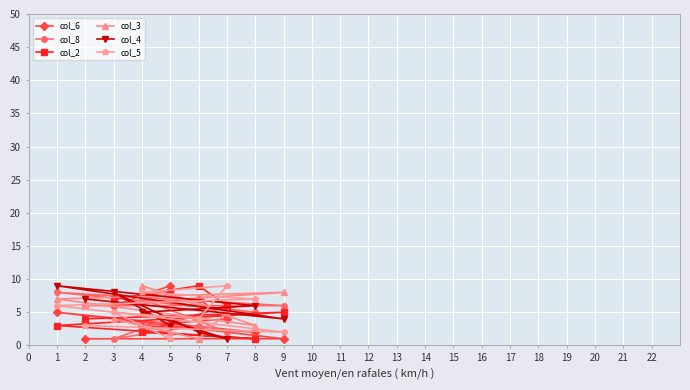

Where is the first local minimum for col_5?

1